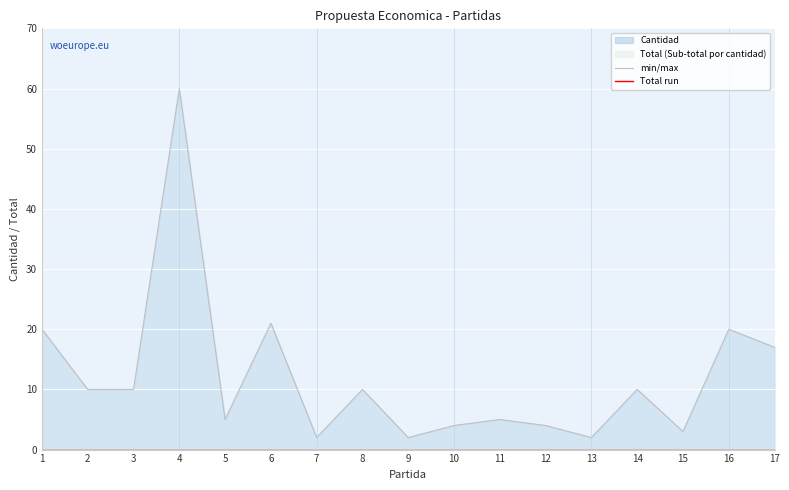

At which label is the value closest to 31?

6